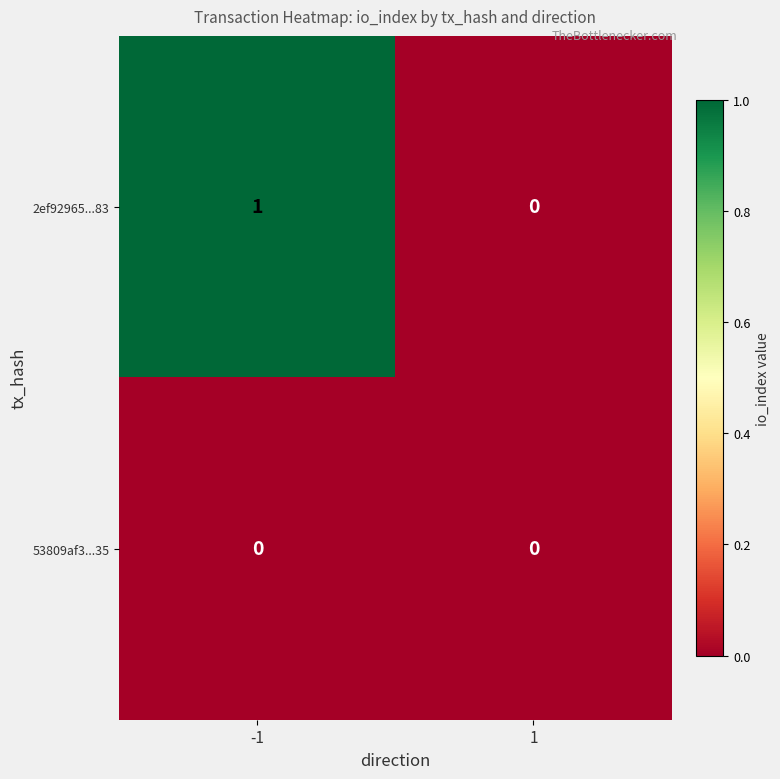

Rank the series by their maximum value, from highest to lowest.

2ef92965...83, 53809af3...35